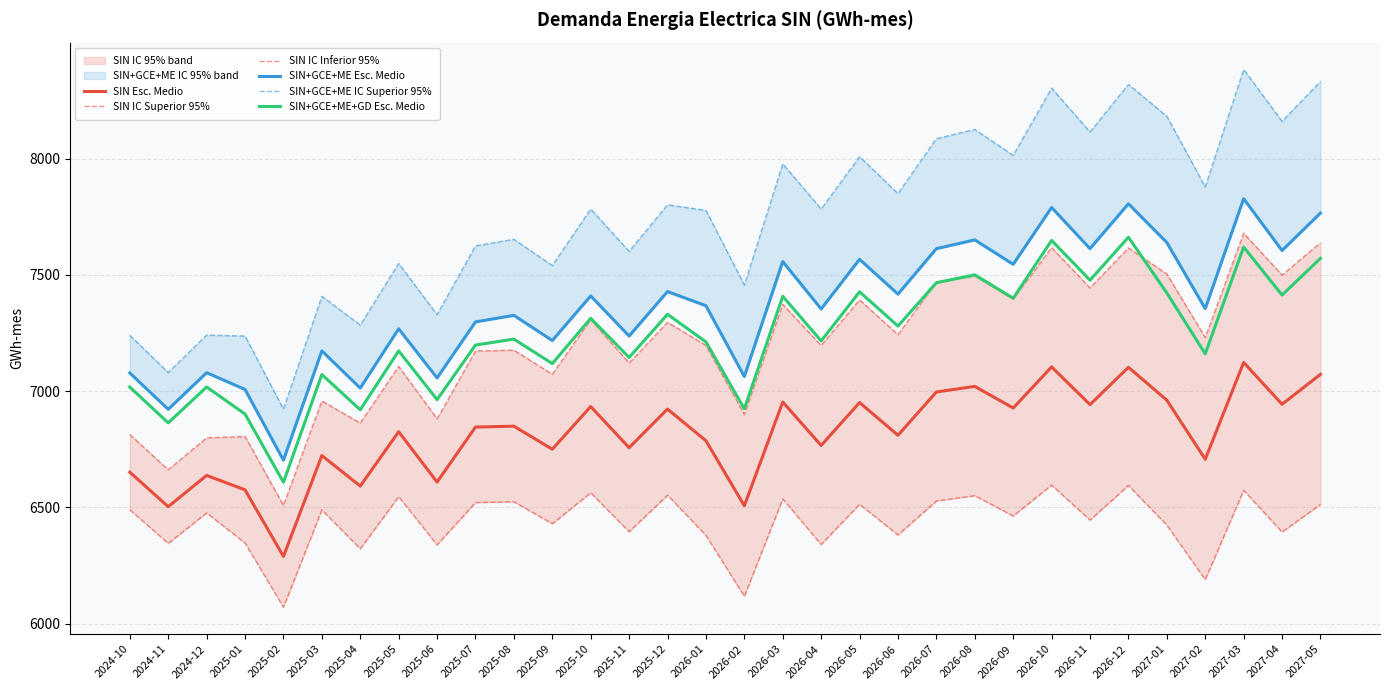

How many data points in SIN Esc. Medio are less than 6845?

16